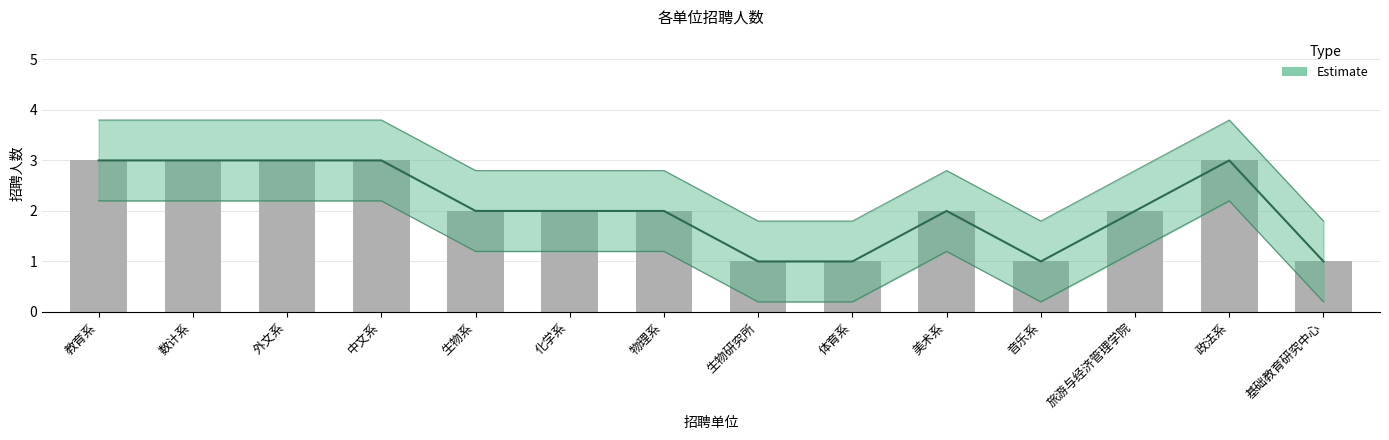

Between 化学系 and 中文系, which is larger?

中文系